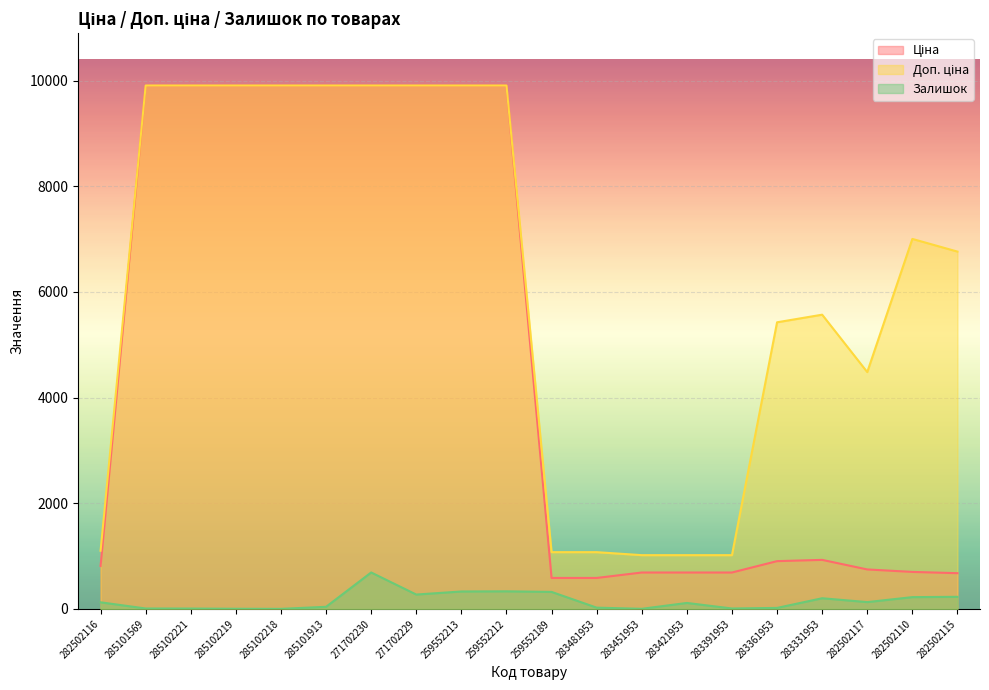

The value of Ціна at 282502117 is 747.2. True or false?

True